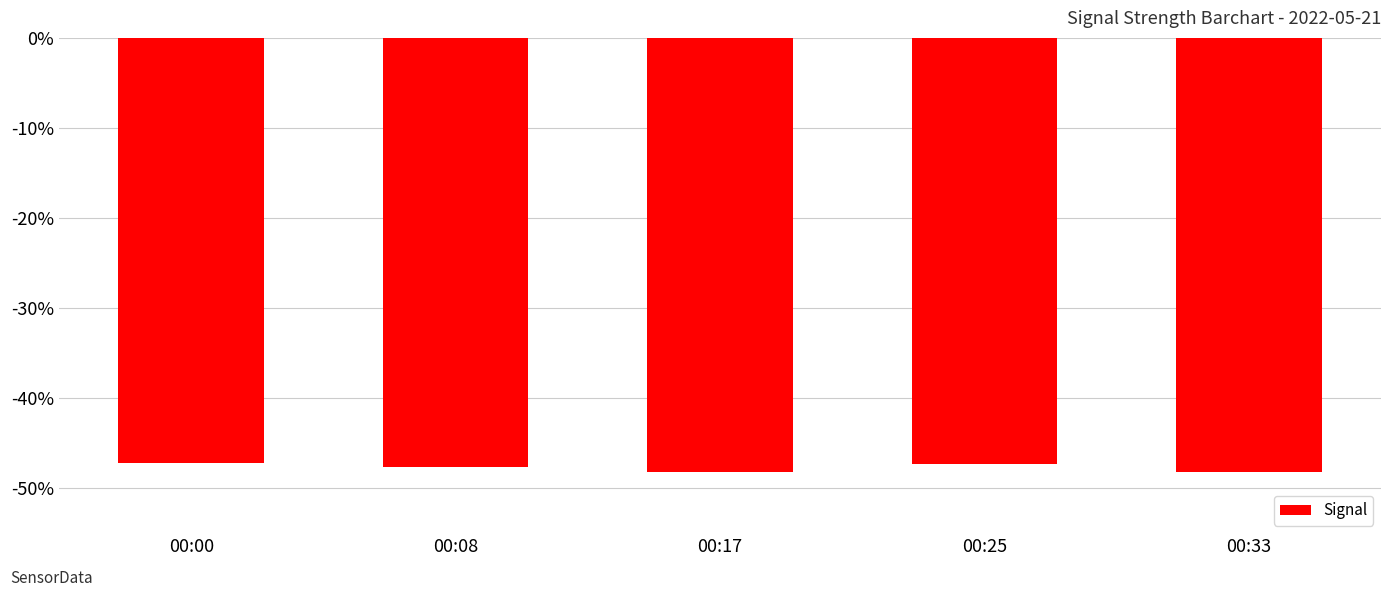

What is the sum of the values at 00:25 and 00:33?

-95.6